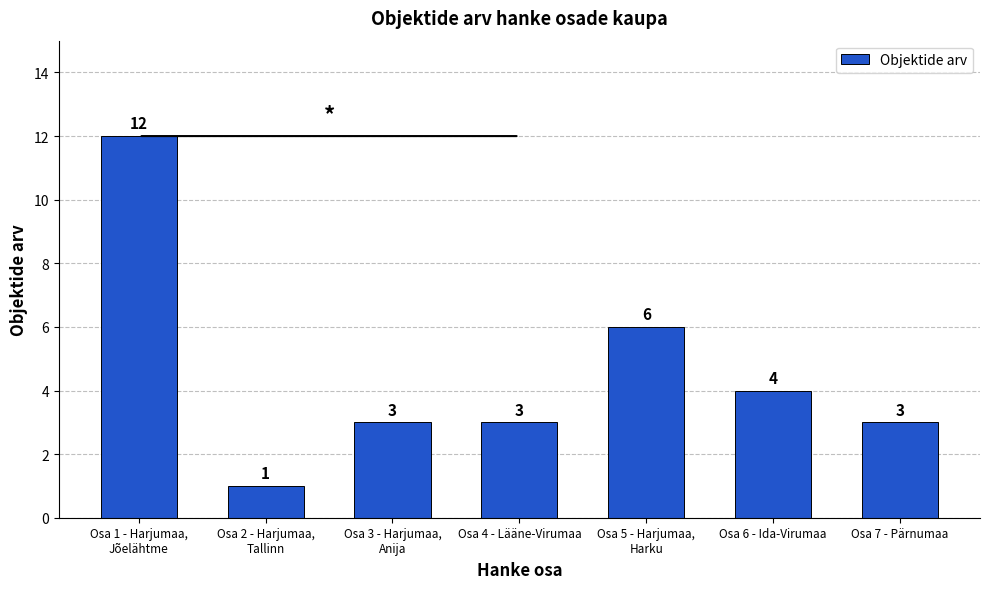

What is the change in value from Osa 5 - Harjumaa,
Harku to Osa 6 - Ida-Virumaa?

-2